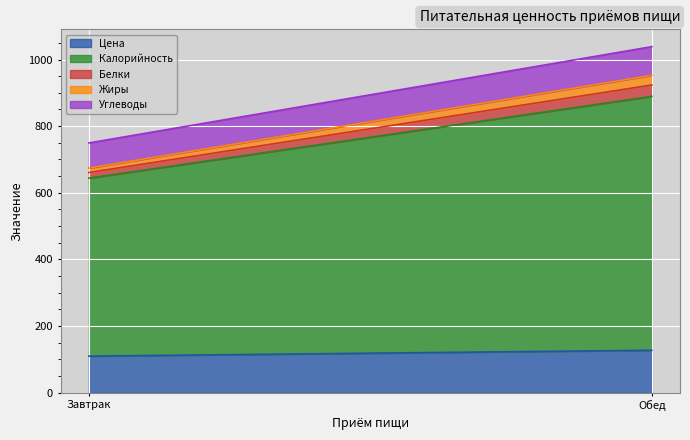

The Белки series shows 34.1 at Обед. True or false?

True